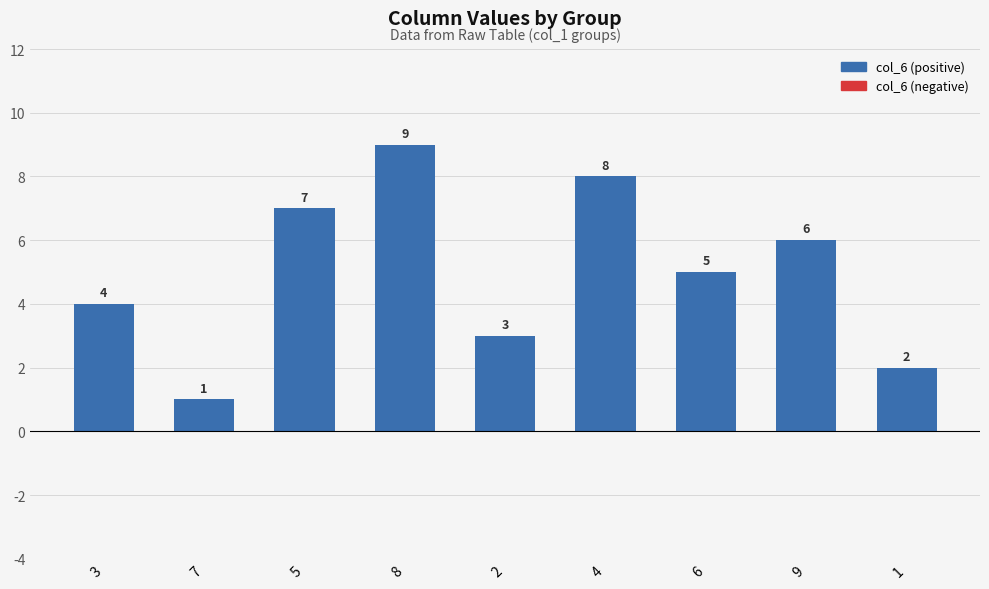

List the labels in order of value, smallest first.

7, 1, 2, 3, 6, 9, 5, 4, 8